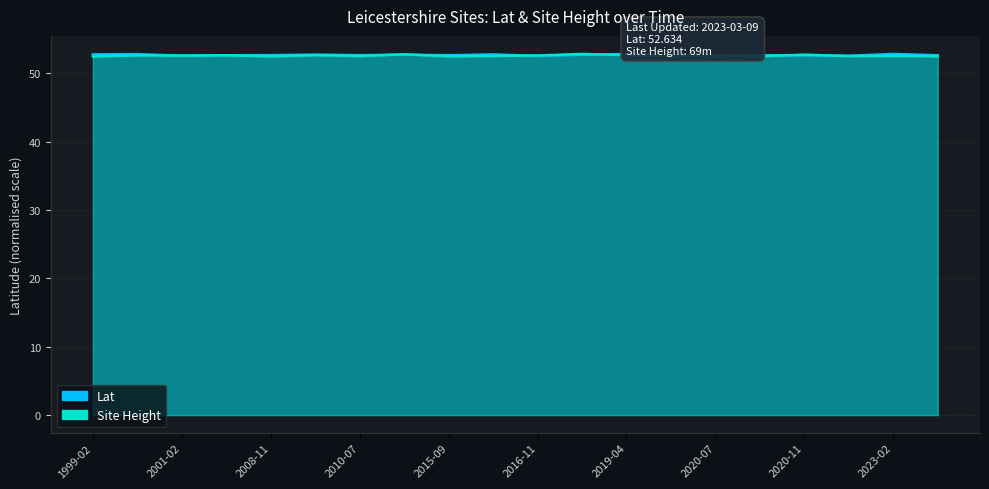

What is the maximum value shown in the chart?

52.8